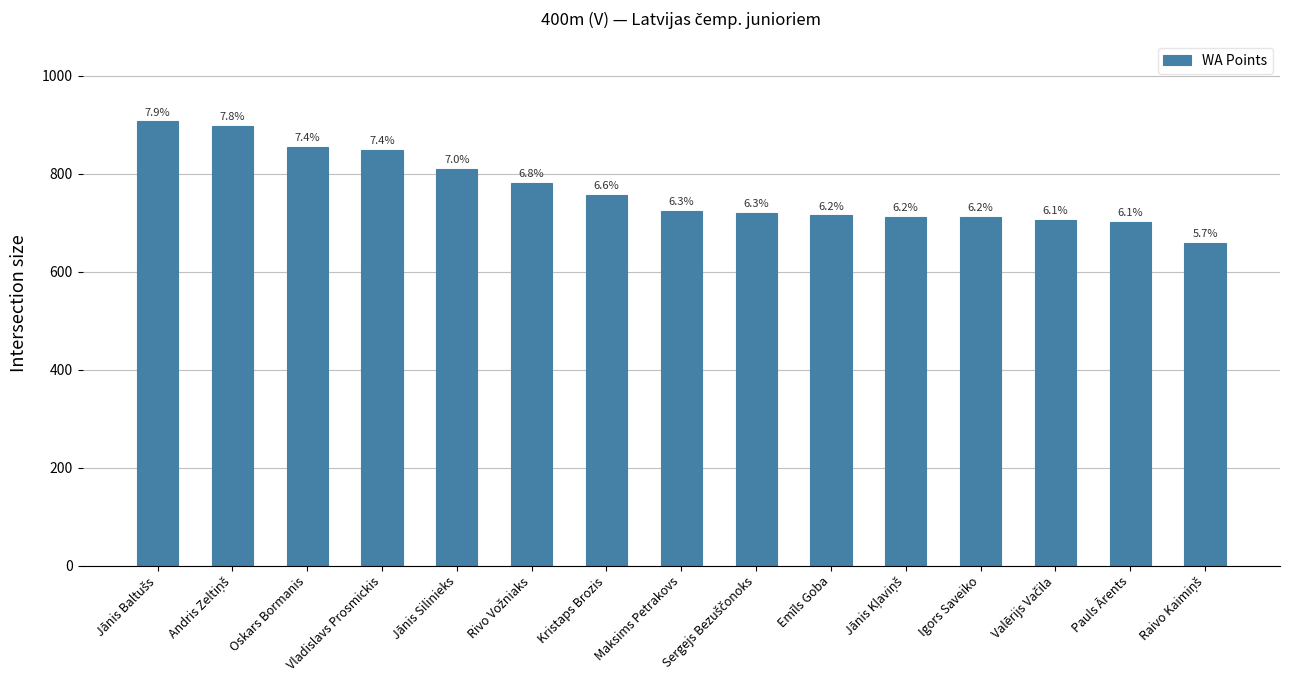

Approximately how many times larger is the value at Emīls Goba compared to Igors Saveiko?

1.0